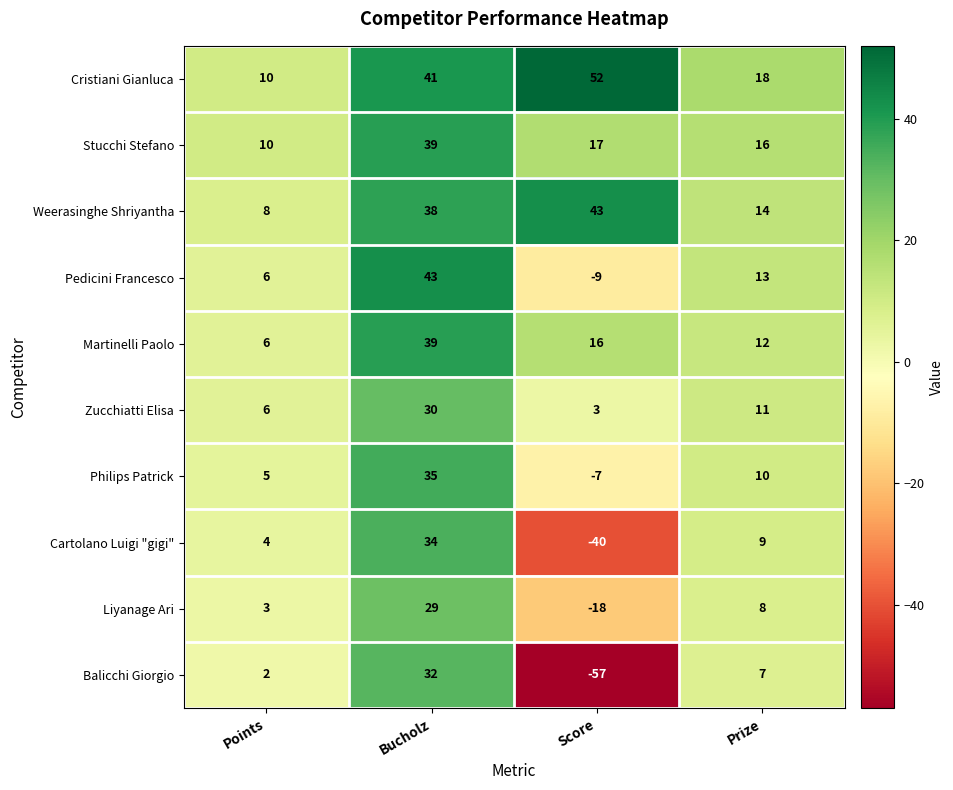

At which category is the sum across all series the highest?

Bucholz